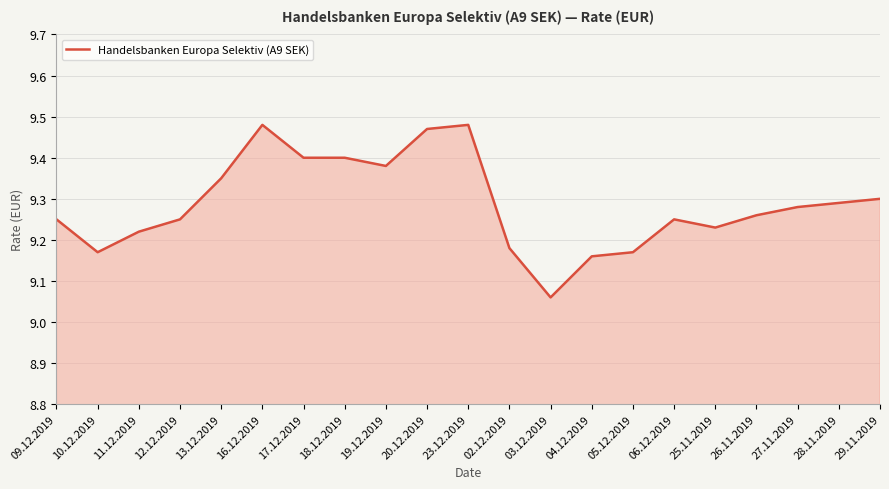

Which has a higher value, 12.12.2019 or 27.11.2019?

27.11.2019